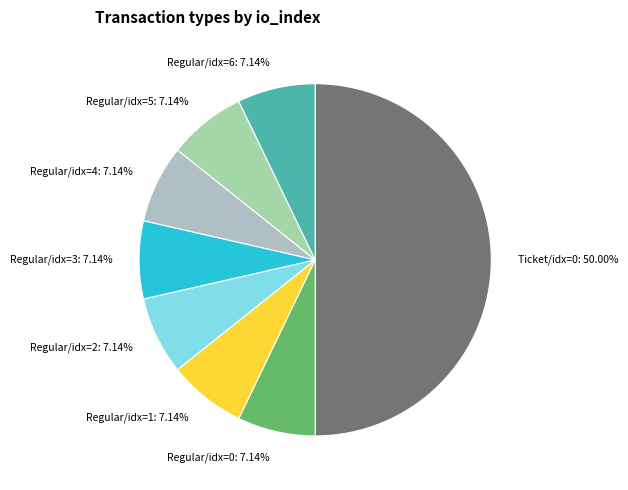

Is Regular/idx=2: 7.14% the majority of the pie?

No